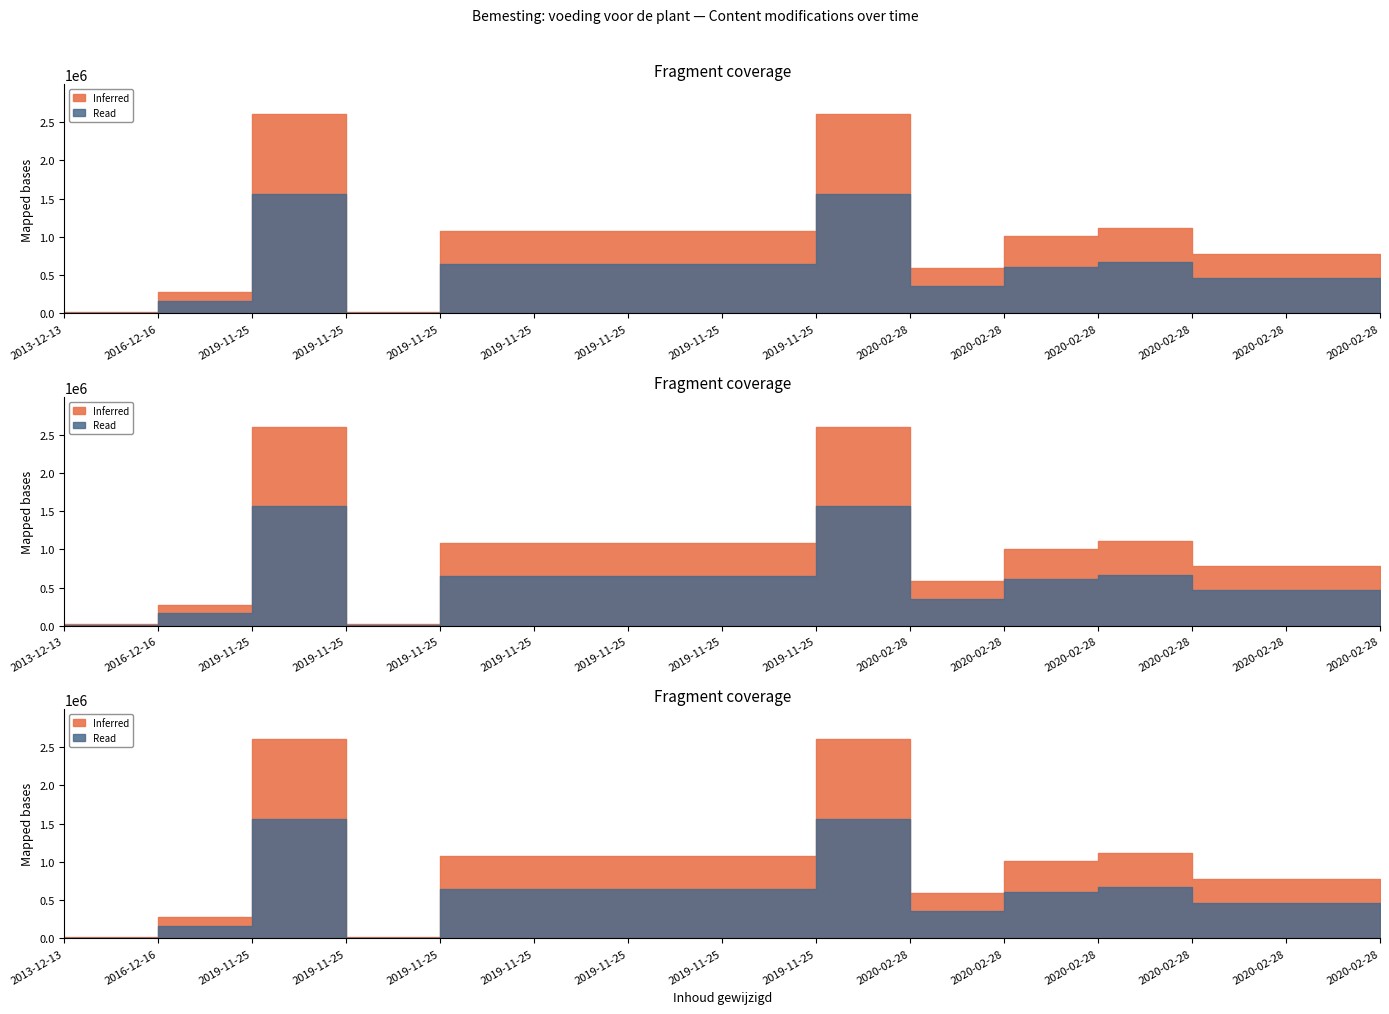

List the series in order of their peak value, highest first.

Inferred, Read